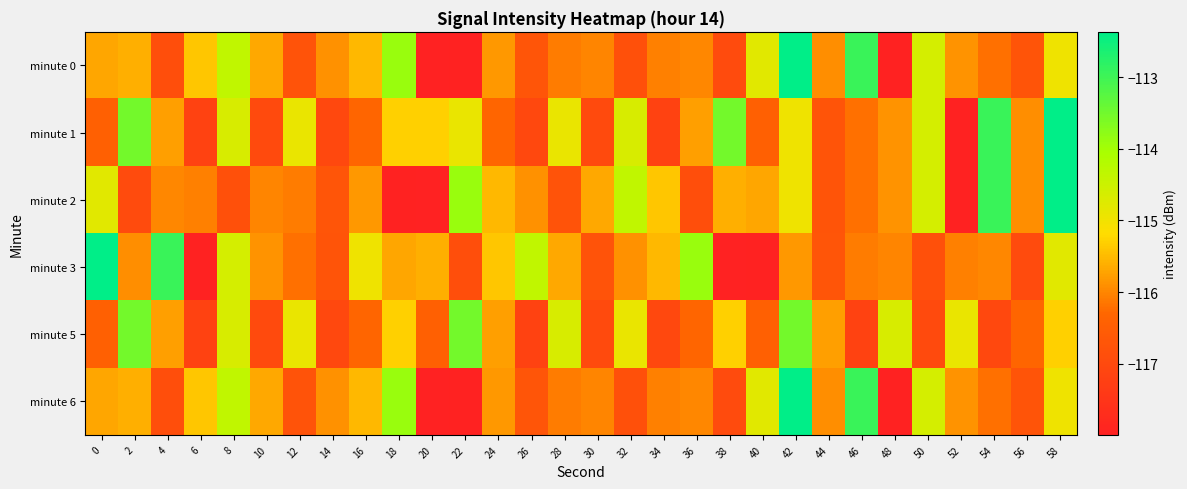

At 52, list the series in order from largest to smallest.

minute 5, minute 0, minute 6, minute 3, minute 1, minute 2